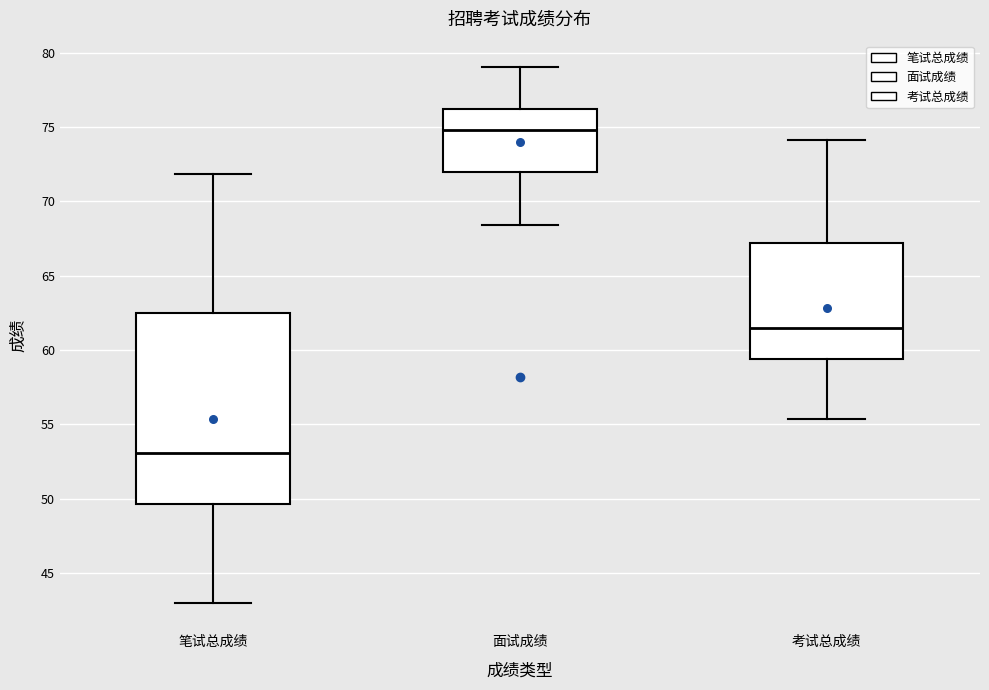

Which box has the lowest median line?

笔试总成绩